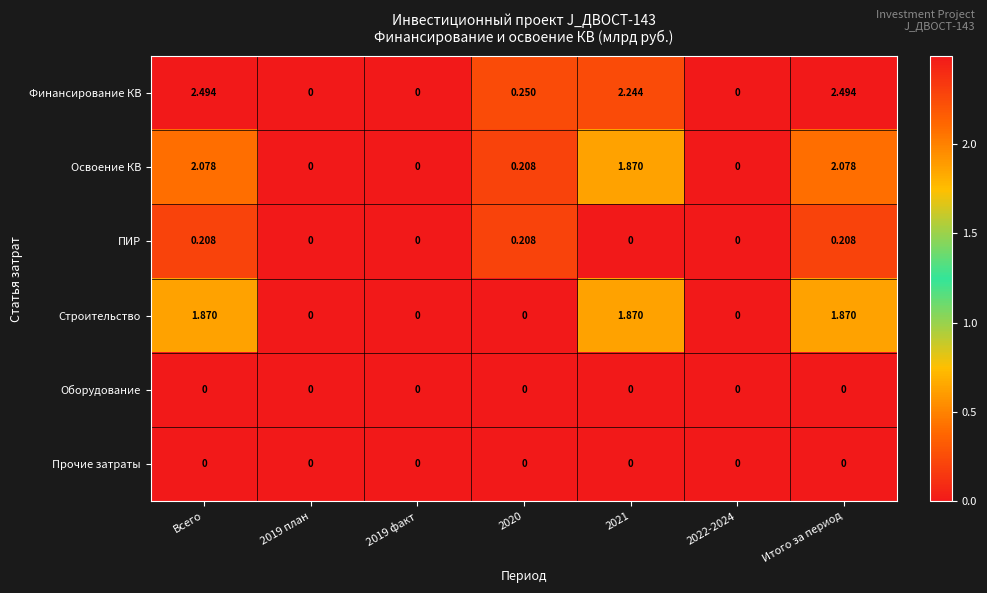

What is the spread (max minus min) of values at Итого за период?

2.5